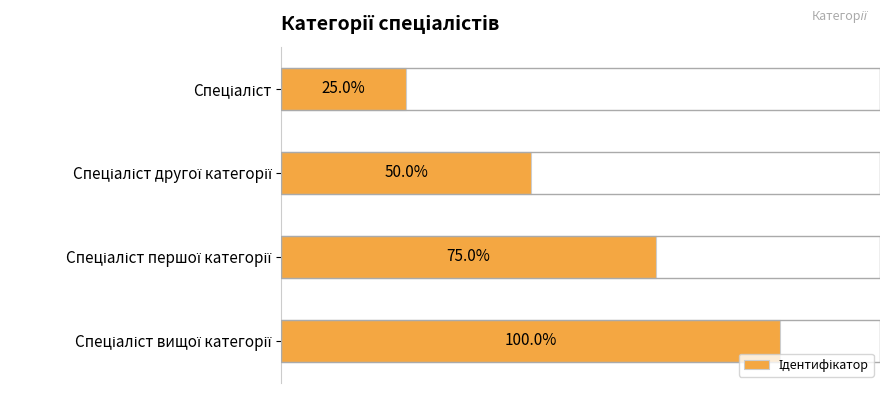

Are the bars horizontal?

Yes